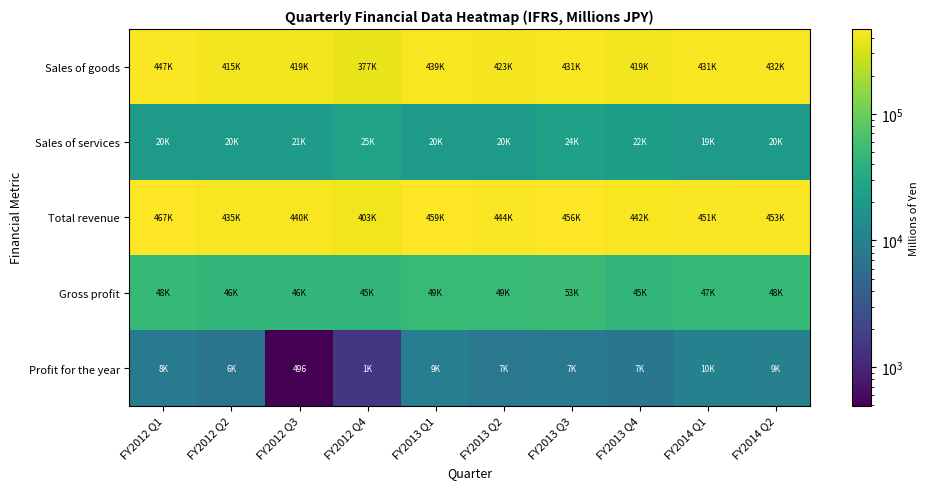

True or false: Sales of services has a value of 28413 at FY2012 Q1.

False